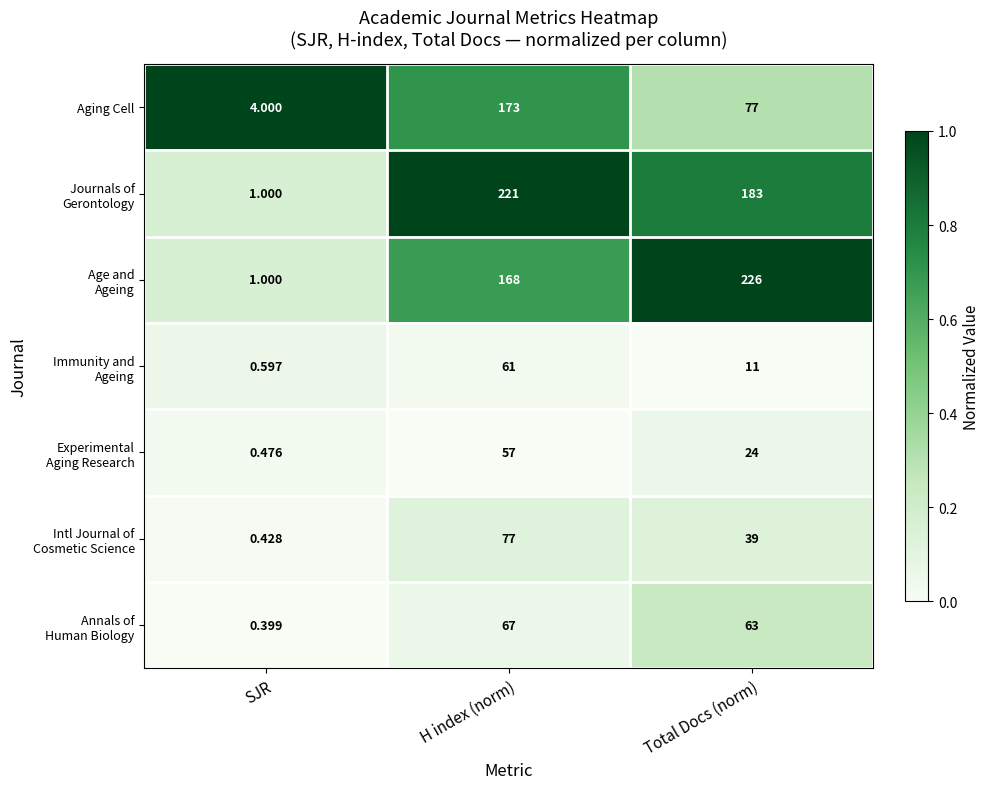

Which series changed the most between H index (norm) and Total Docs (norm)?

Aging Cell